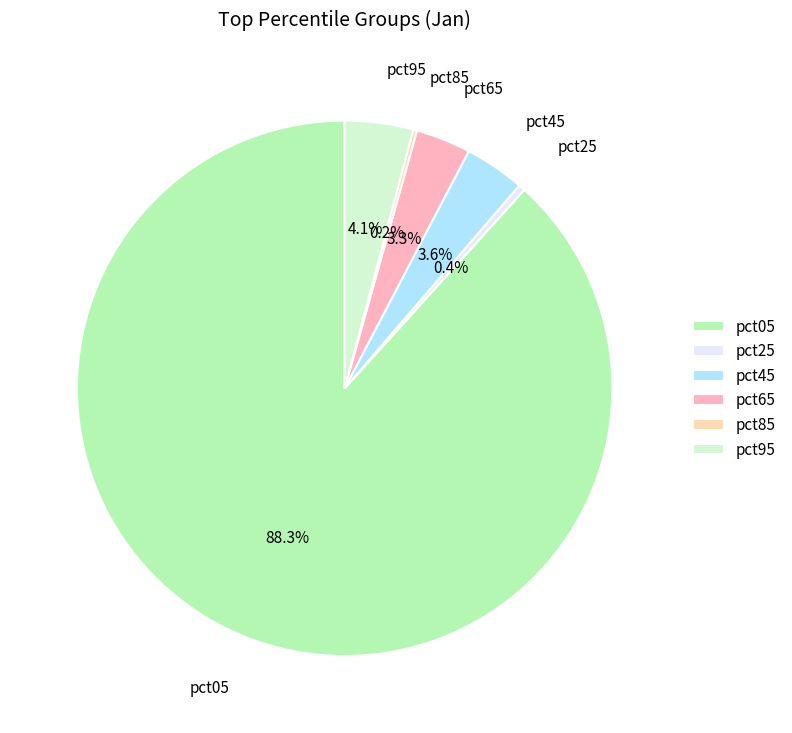

Which category accounts for the majority?

pct05